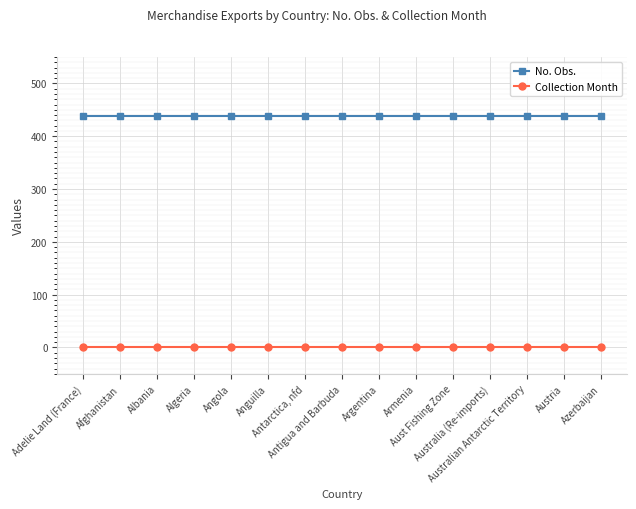

Reading left to right, transcribe all the data shown in this chart.

No. Obs.: Adelie Land (France)=439	Afghanistan=439	Albania=439	Algeria=439	Angola=439	Anguilla=439	Antarctica, nfd=439	Antigua and Barbuda=439	Argentina=439	Armenia=439	Aust Fishing Zone=439	Australia (Re-imports)=439	Australian Antarctic Territory=439	Austria=439	Azerbaijan=439
Collection Month: Adelie Land (France)=1	Afghanistan=1	Albania=1	Algeria=1	Angola=1	Anguilla=1	Antarctica, nfd=1	Antigua and Barbuda=1	Argentina=1	Armenia=1	Aust Fishing Zone=1	Australia (Re-imports)=1	Australian Antarctic Territory=1	Austria=1	Azerbaijan=1